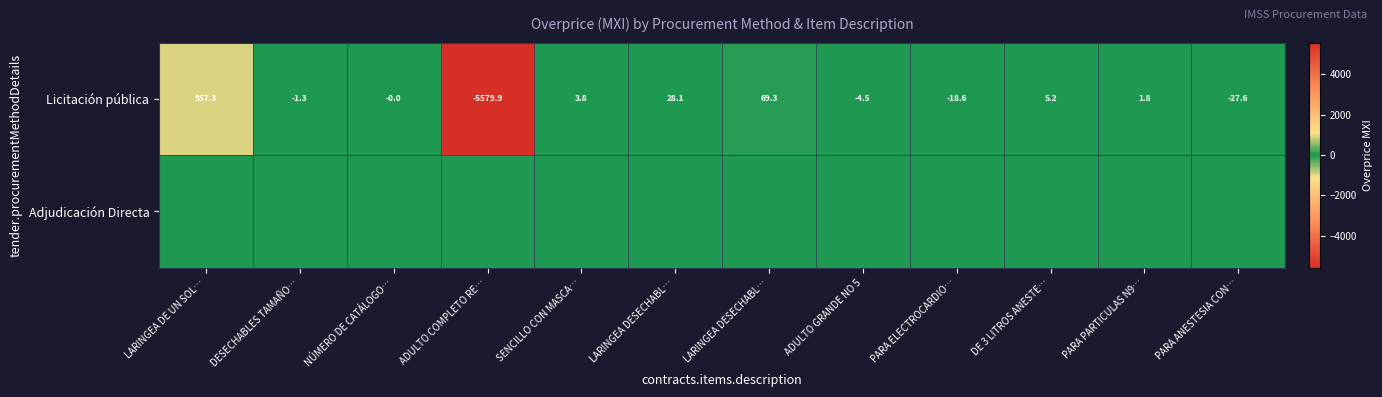

Count the number of data series in this chart.

2